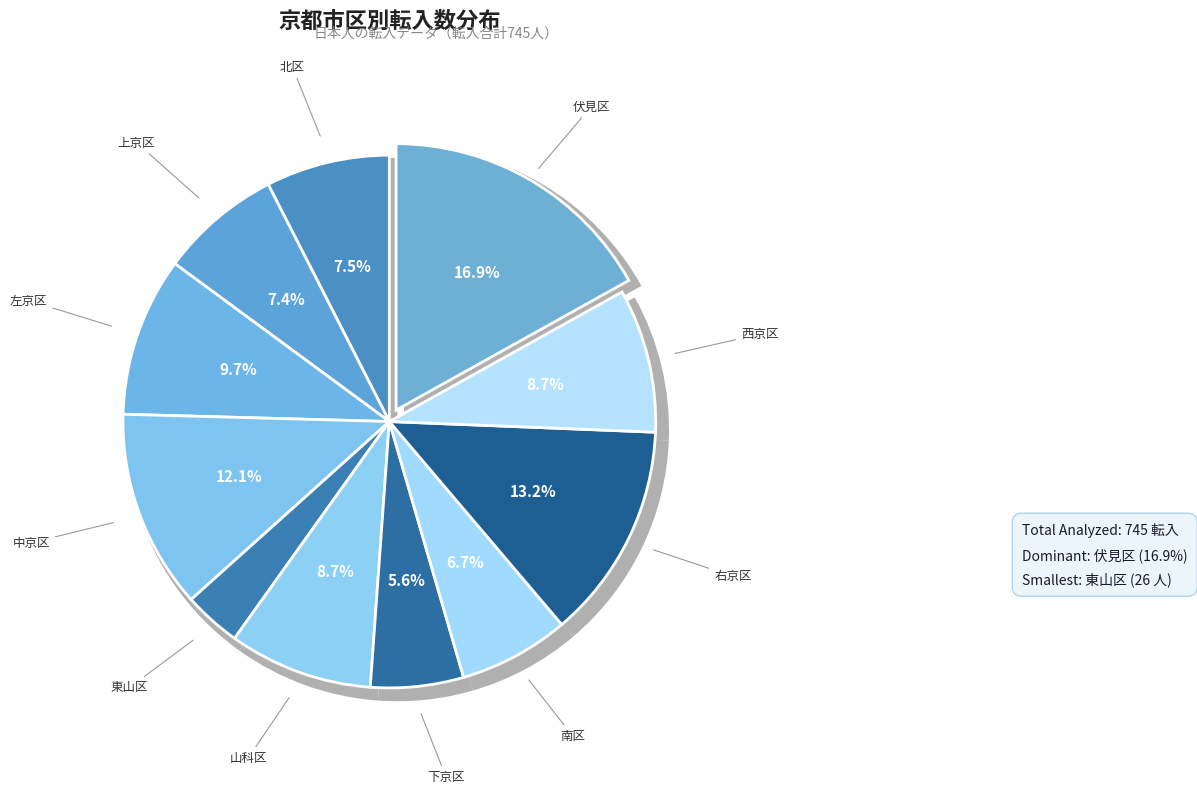

What percentage is the 東山区 slice, to the nearest percent?

3%